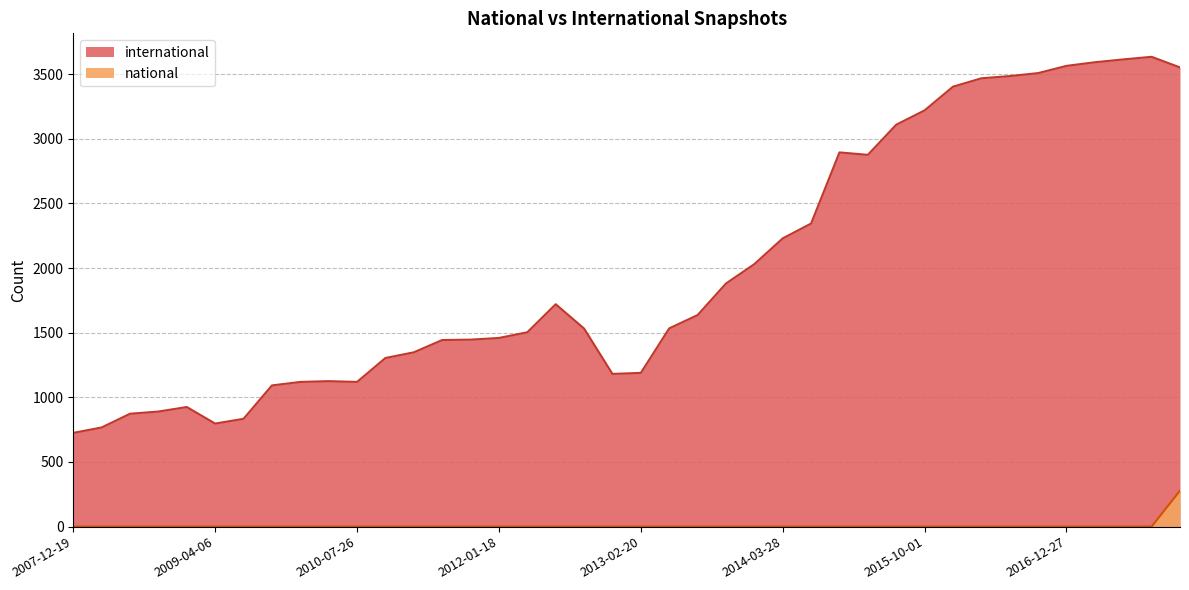

True or false: national and international cross at least once.

False